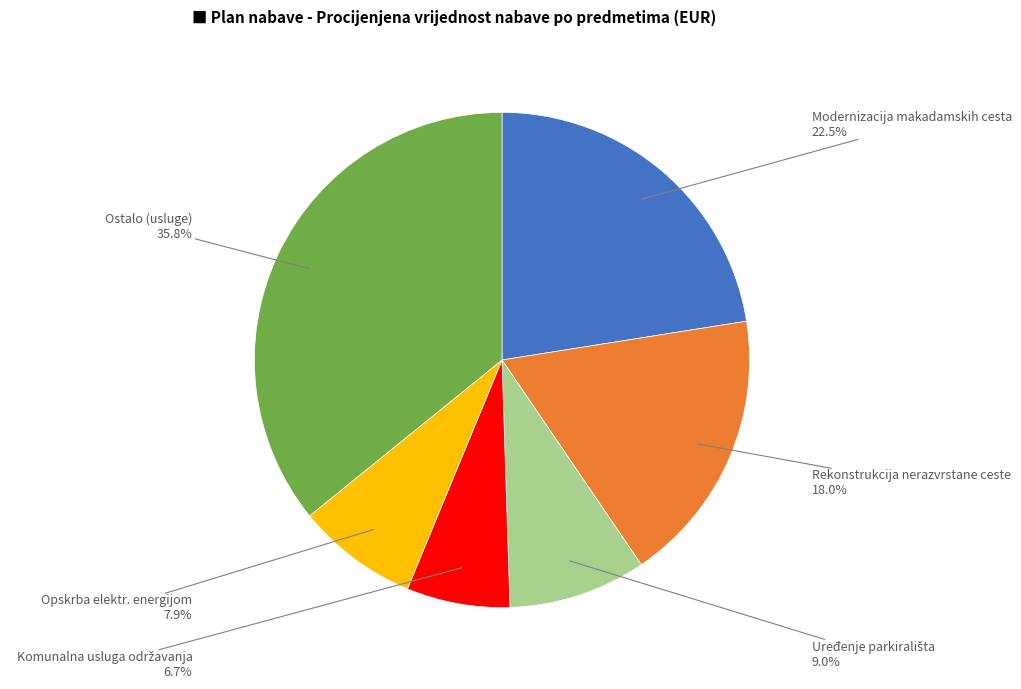

Is there any slice that represents more than half of the pie?

No